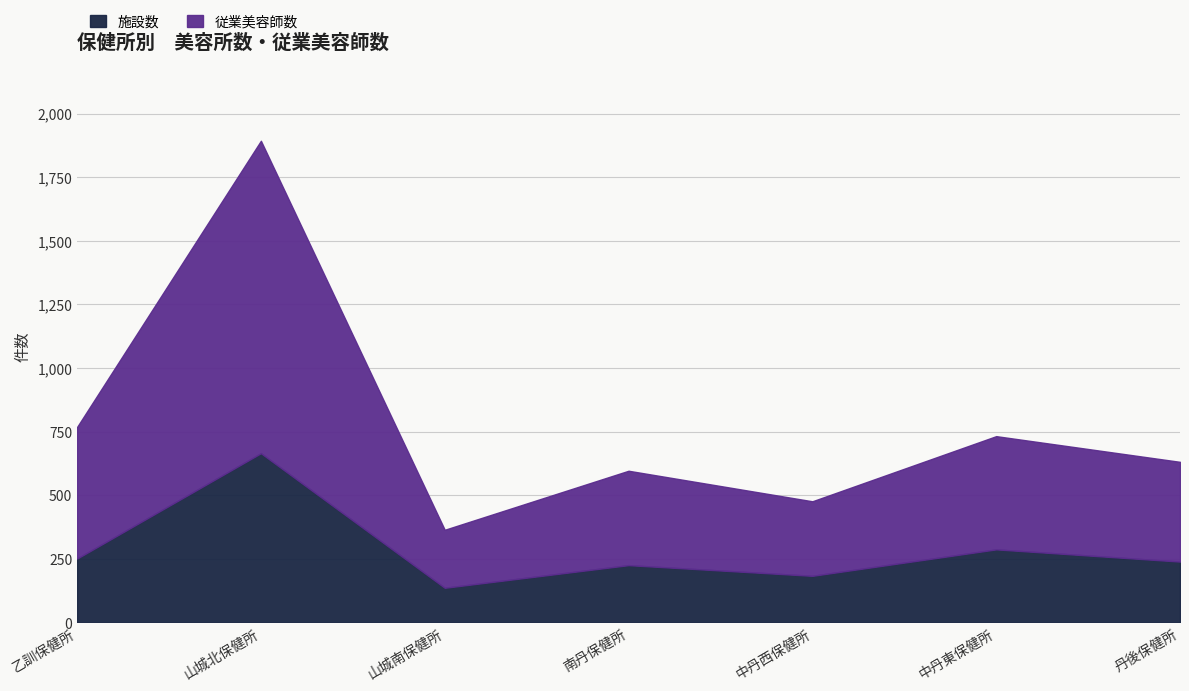

What is the maximum value shown in the chart?

1228